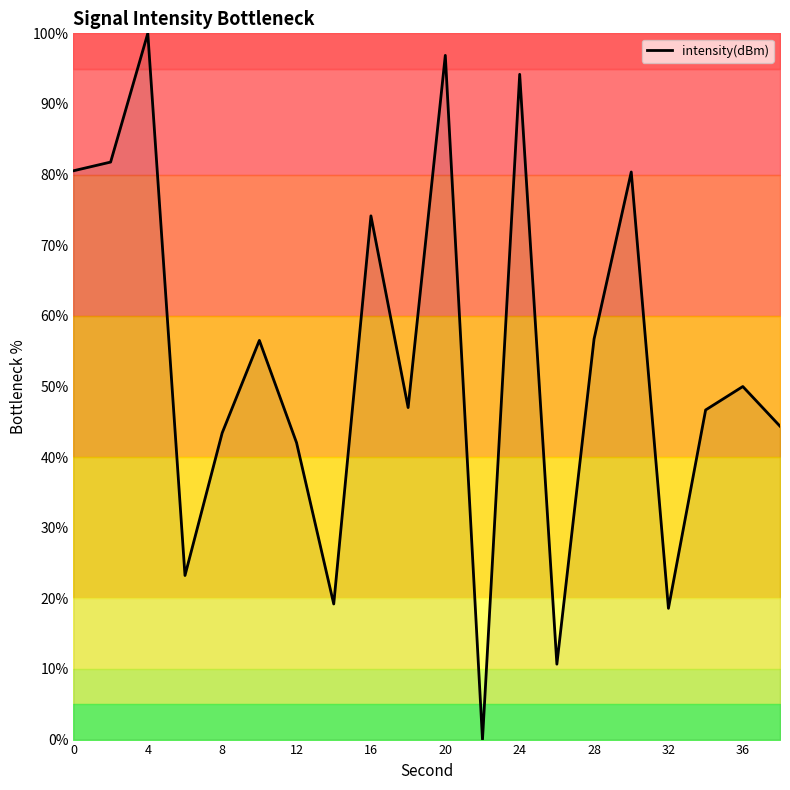

What is the greatest value displayed?

100.0